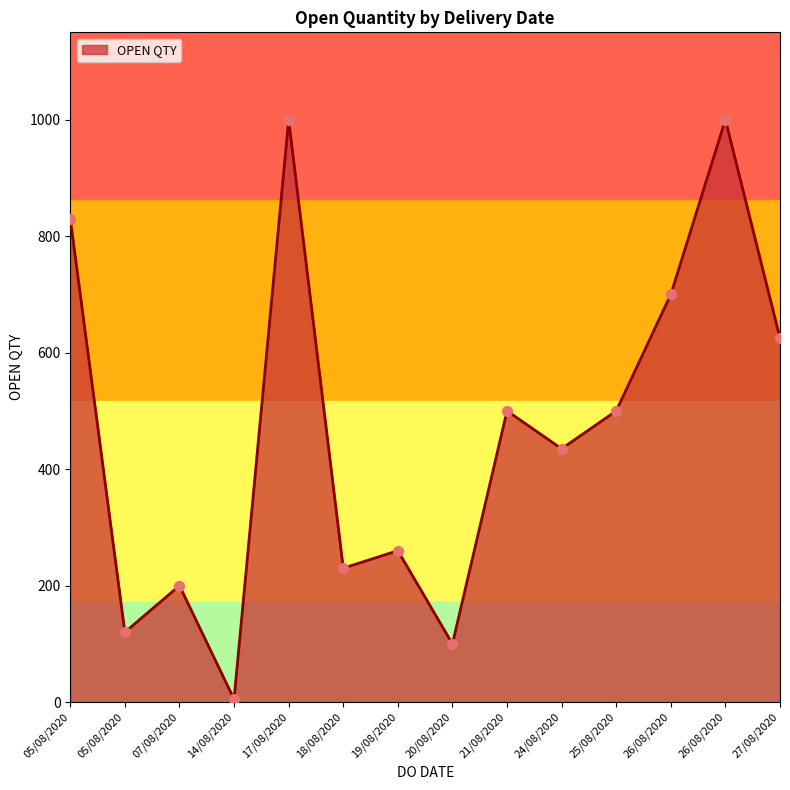

Approximately how many times larger is the value at 07/08/2020 compared to 17/08/2020?

0.2